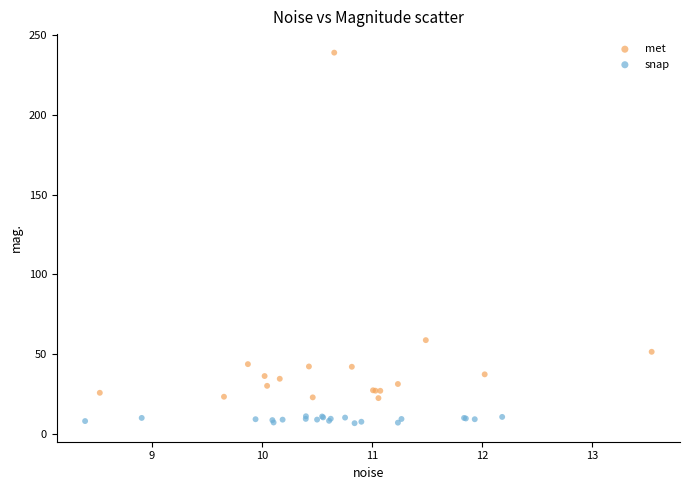

Which series contains the highest Y value?

met